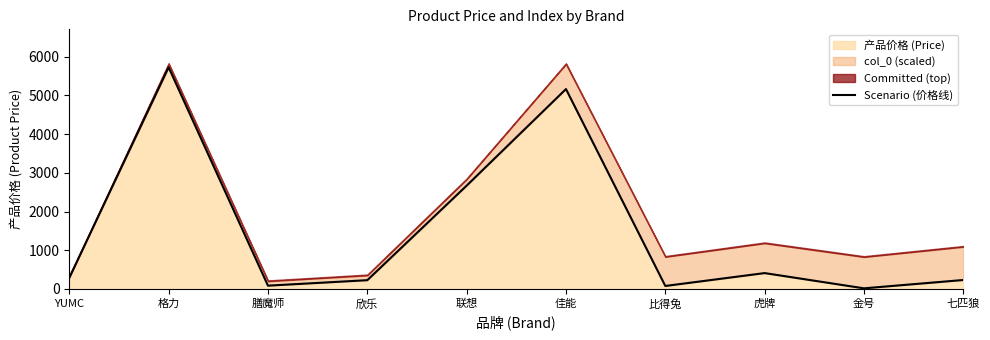

Is it true that the value at 七匹狼 is 231.0?

True